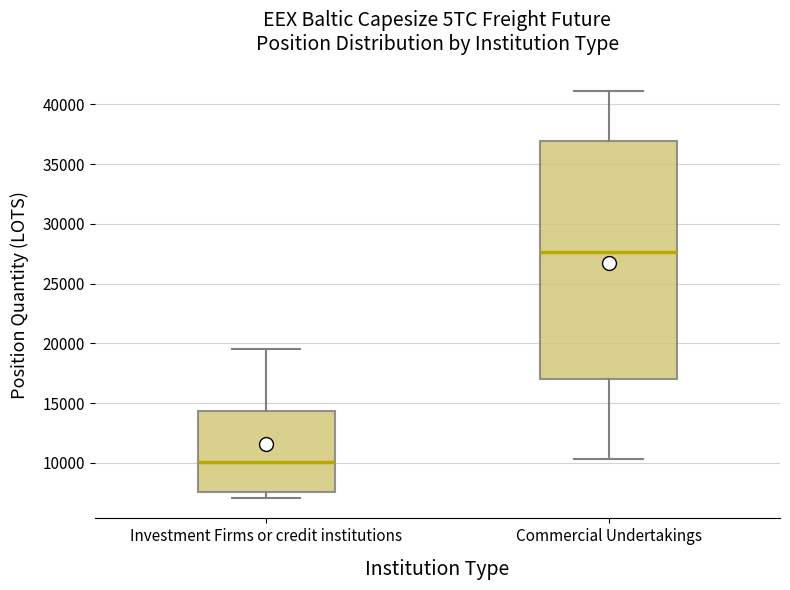

Comparing the boxes themselves (not the whiskers), which one is the tallest?

Commercial Undertakings